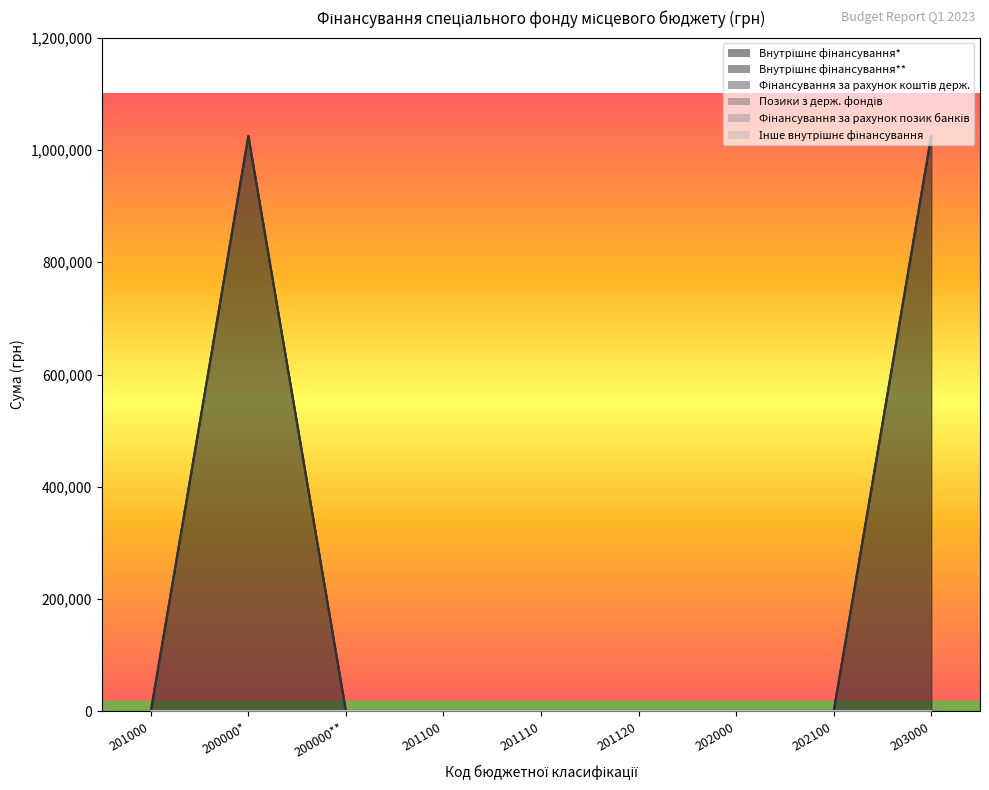

True or false: Позики з держ. фондів and Фінансування за рахунок коштів держ. intersect in this chart.

False